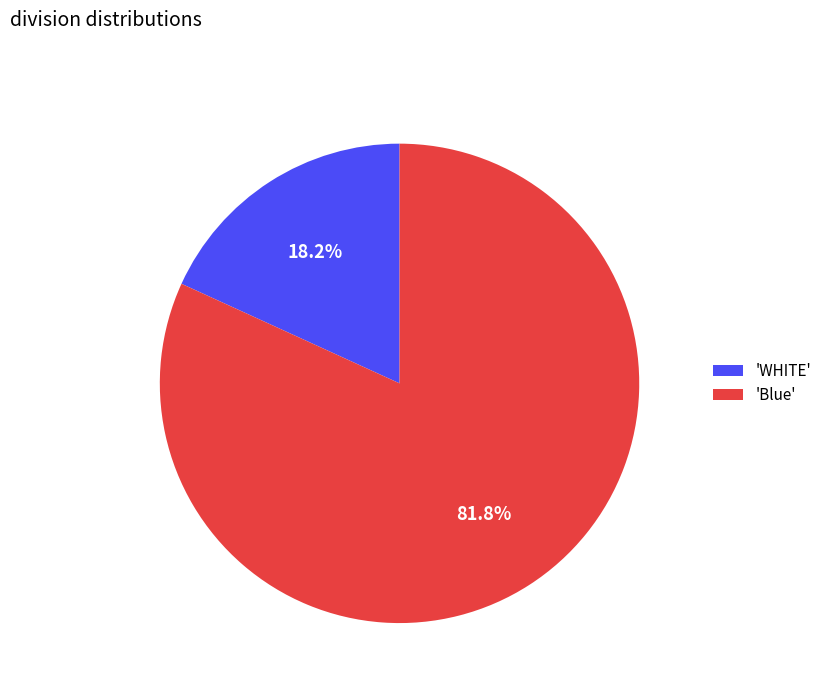

What is the largest slice in the pie chart?

'Blue'